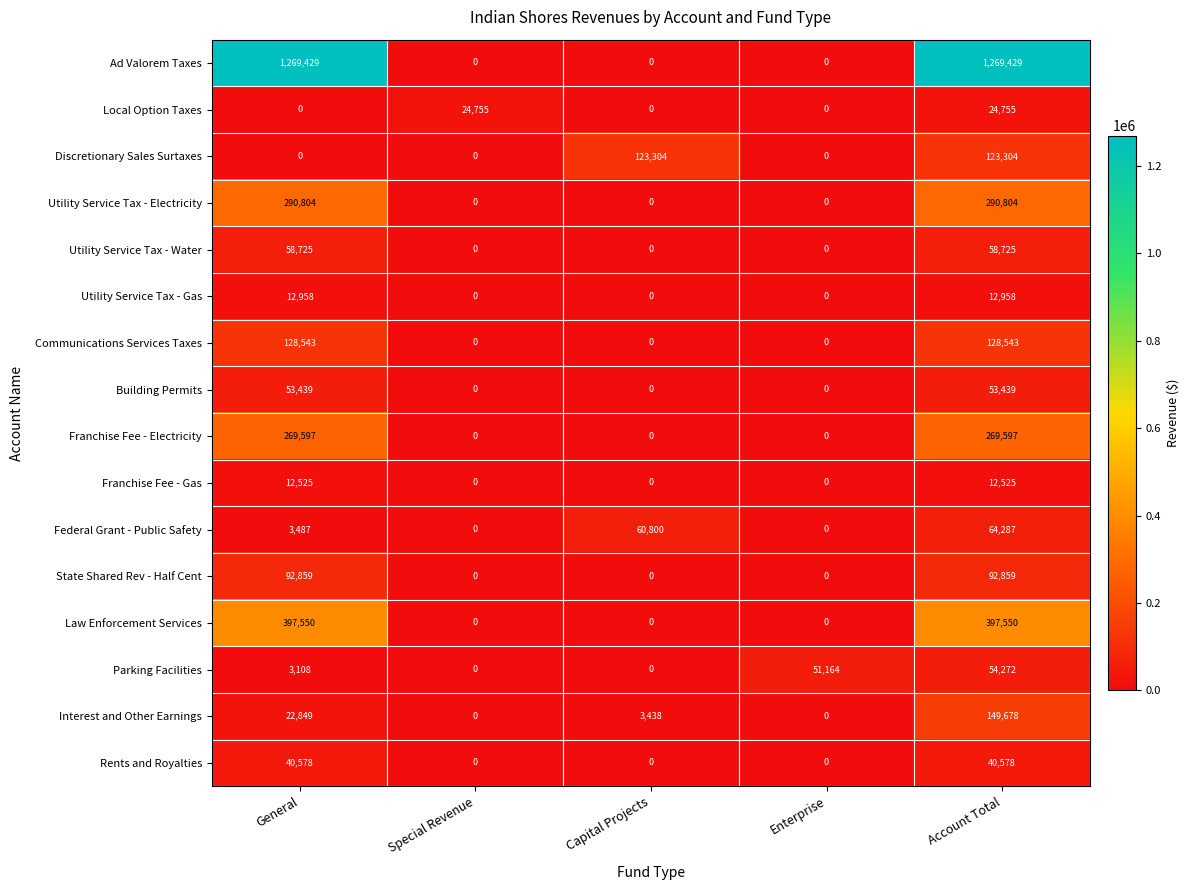

Which series has the largest total across all categories?

Ad Valorem Taxes